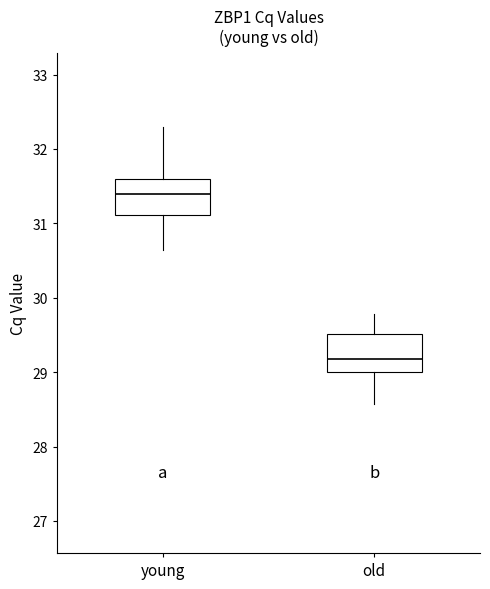

Reading left to right, transcribe this box plot: for each box, give where its median line is, the range the box spans, and where its two whiskers end, as read against the y-axis. The values are not printed on the chart, so give them approximately, as read against the axis.

young: median 31.4, box 31.1 to 31.6, whiskers 30.6 to 32.3
old: median 29.2, box 29.0 to 29.5, whiskers 28.6 to 29.8